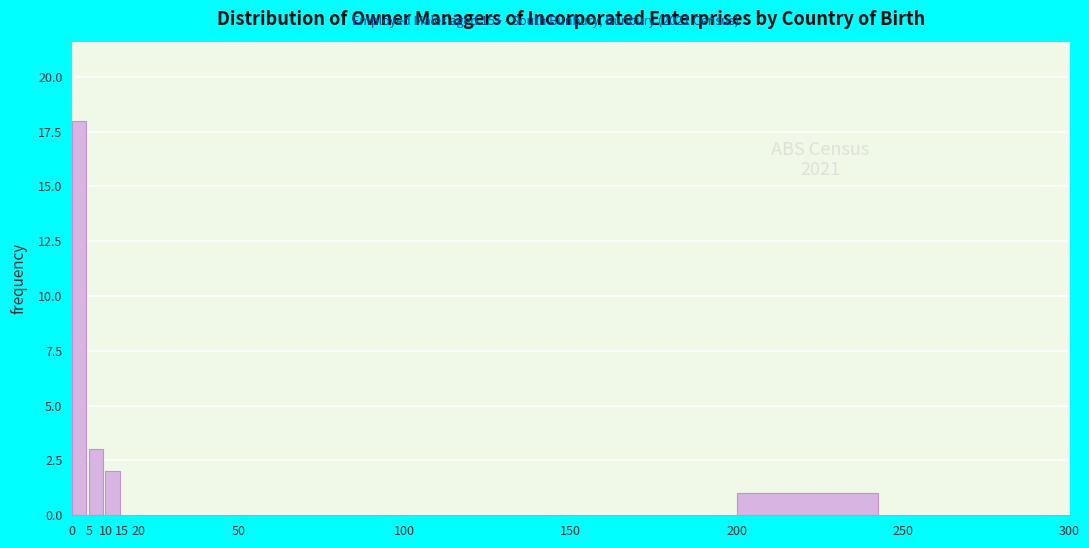

Which range on the x-axis has the tallest bar?

0 to 5